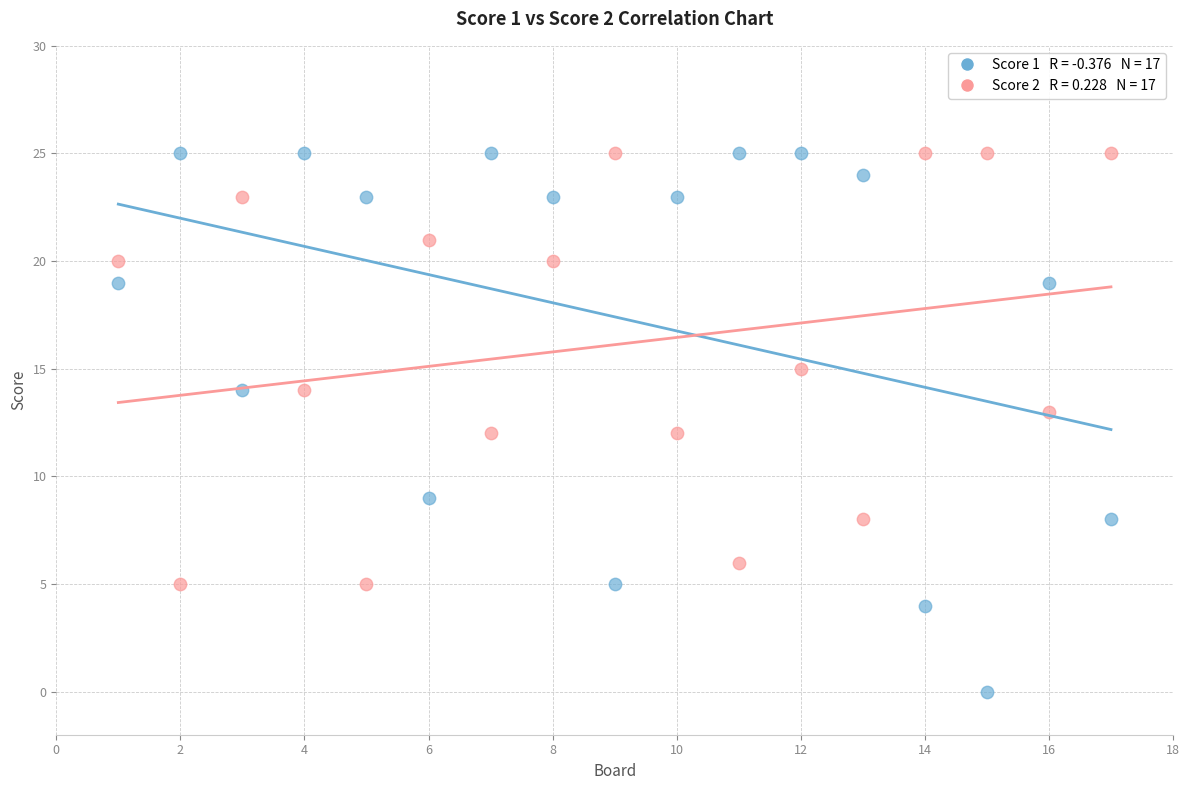

Across all data points, what is the range of Y values (max minus min)?

25